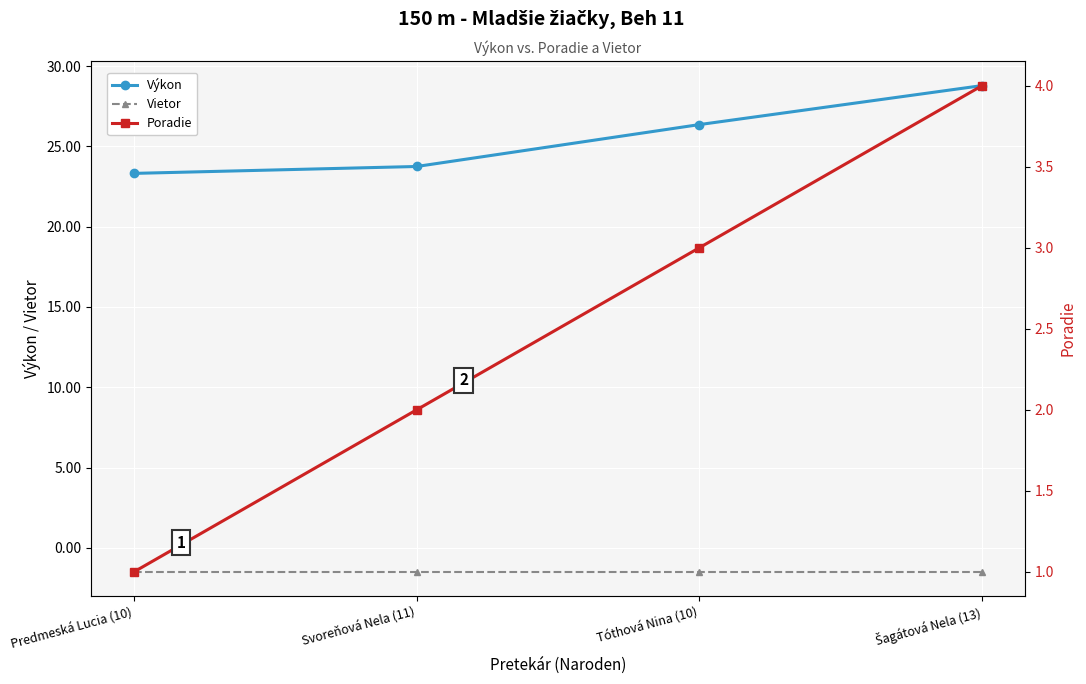

Is this an area chart (filled region under the line)?

No